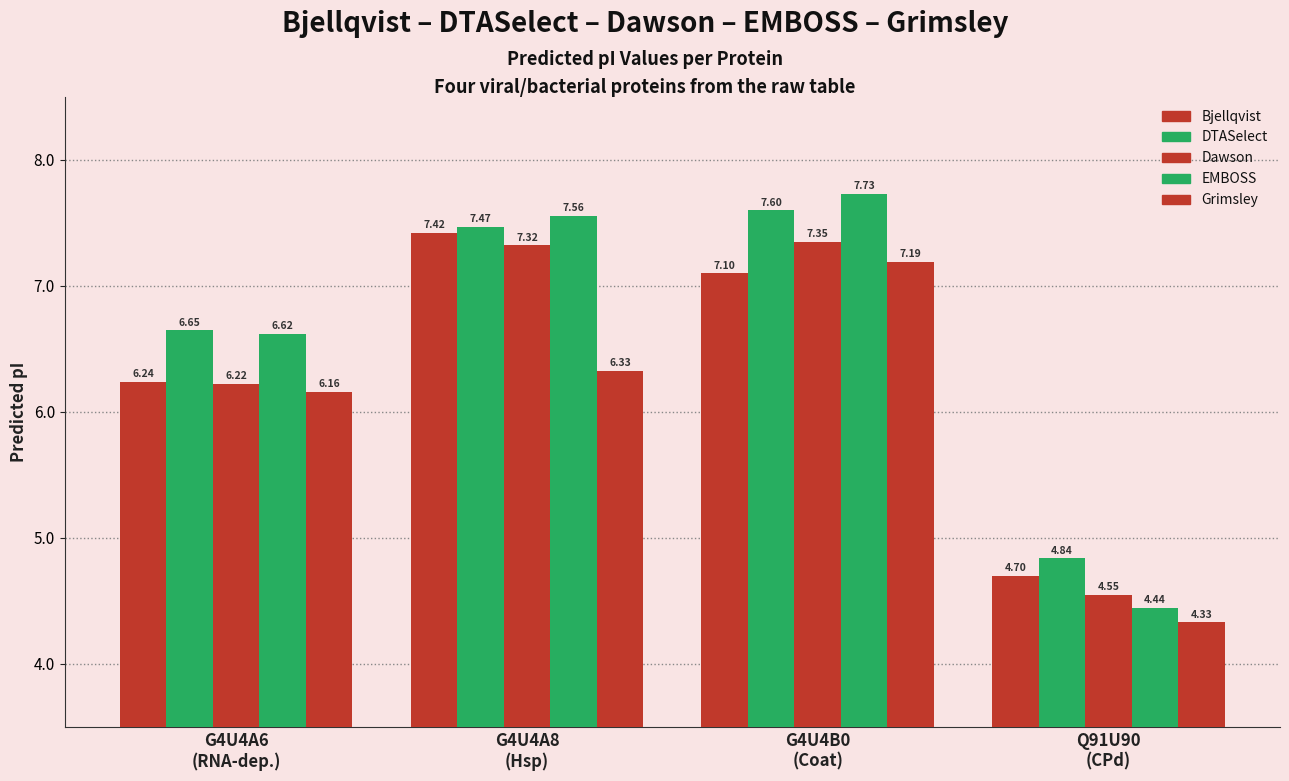

Count the number of data series in this chart.

5